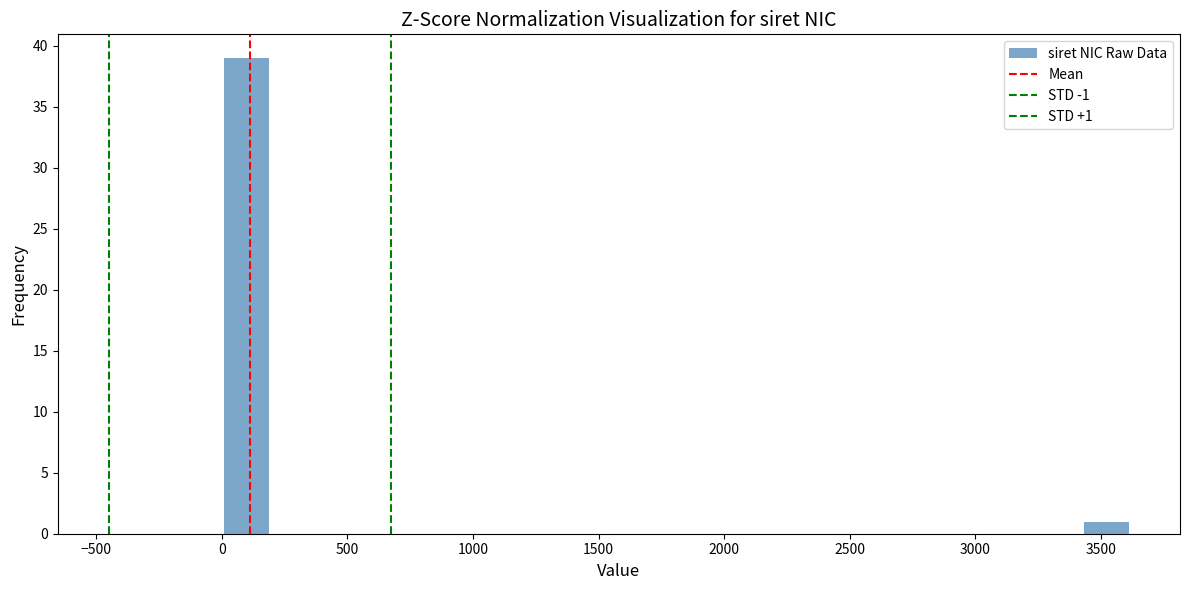

Around what value on the x-axis is the tallest bar? Give the approximate position of its centre, as read against the axis.

100